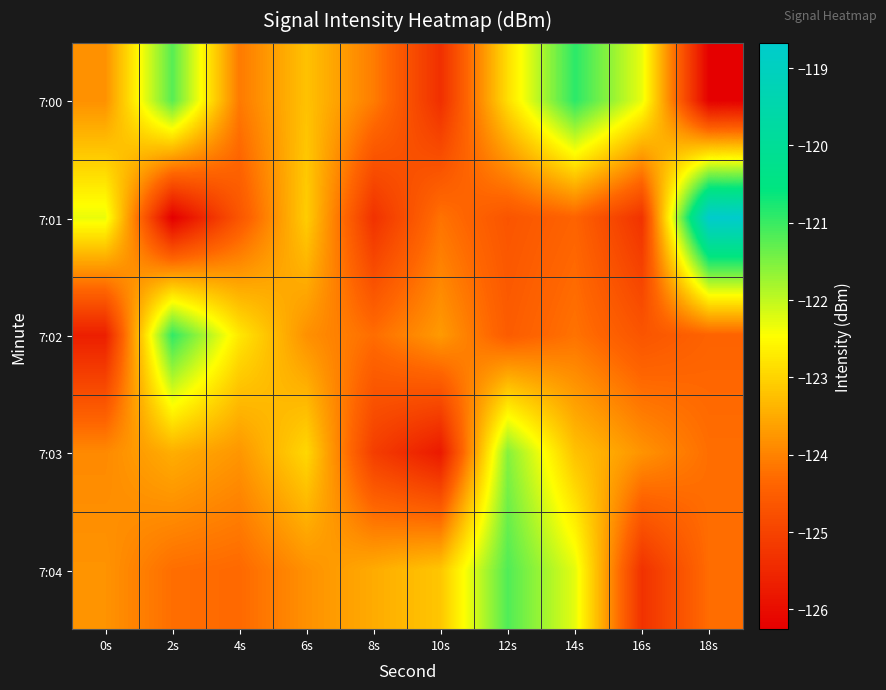

What is the total value across all series at 2s?

-616.1